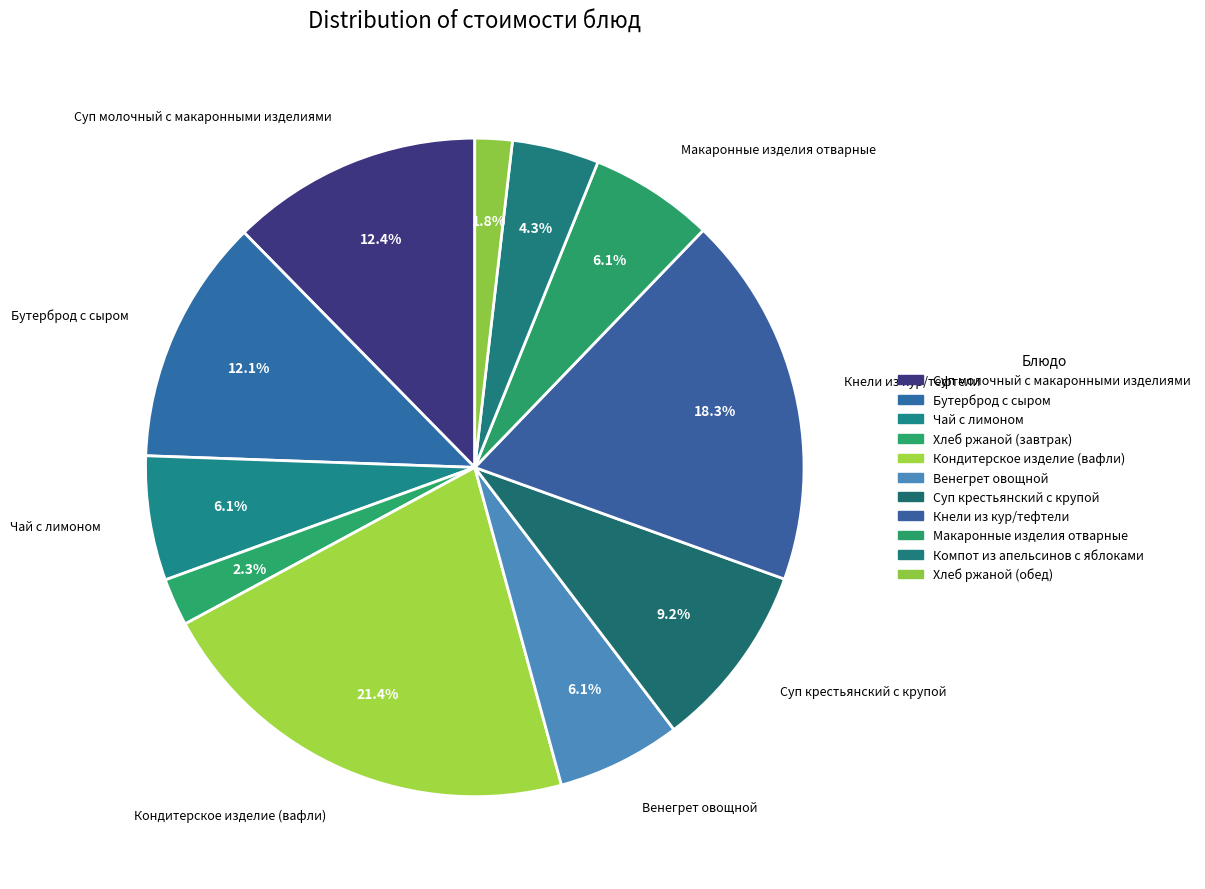

How many segments does this pie chart have?

11